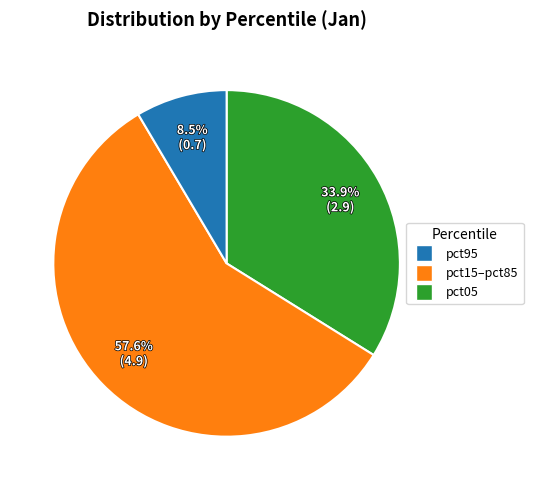

Is there a majority slice in this chart?

Yes